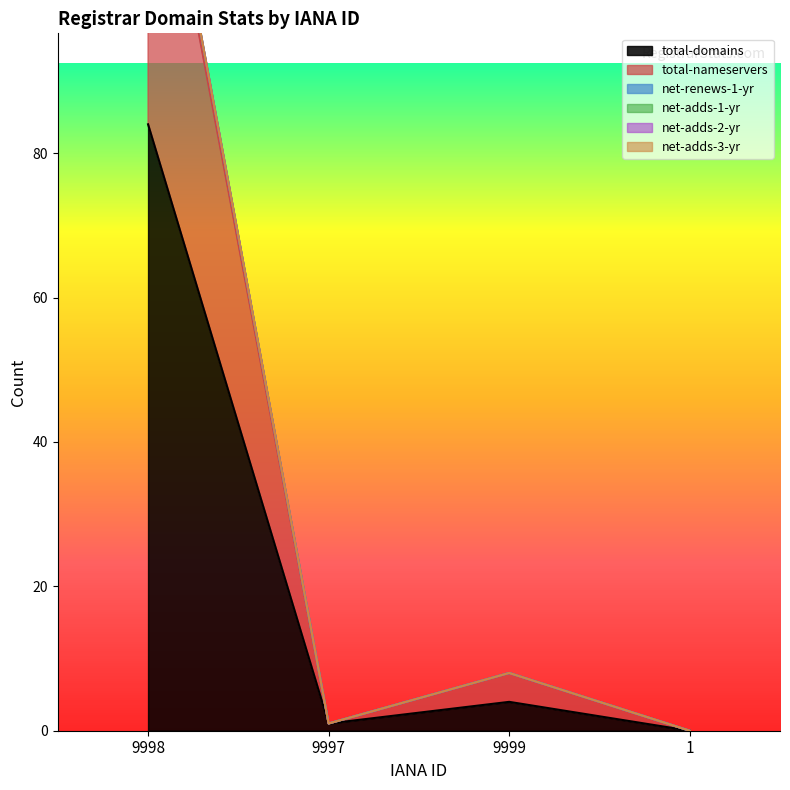

At how many categories does at least one series exceed 95?

1